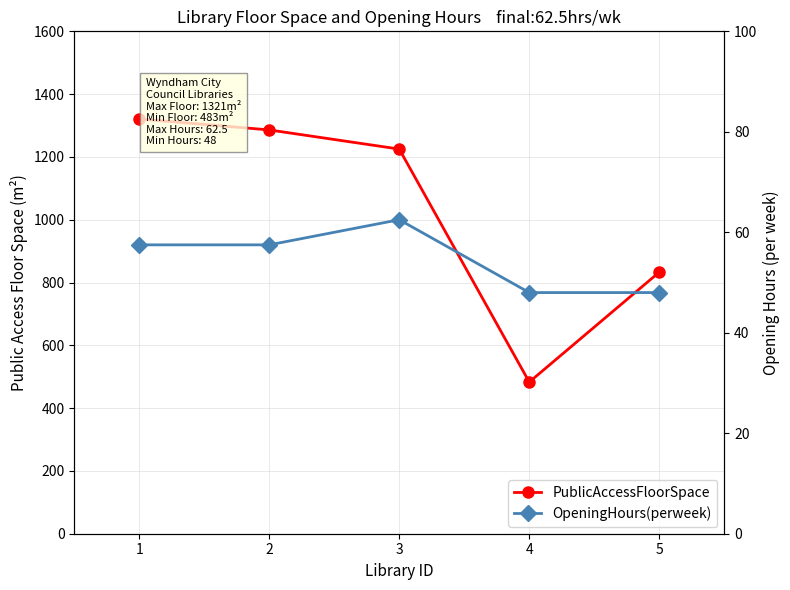

How many data points in PublicAccessFloorSpace are less than 1225?

2